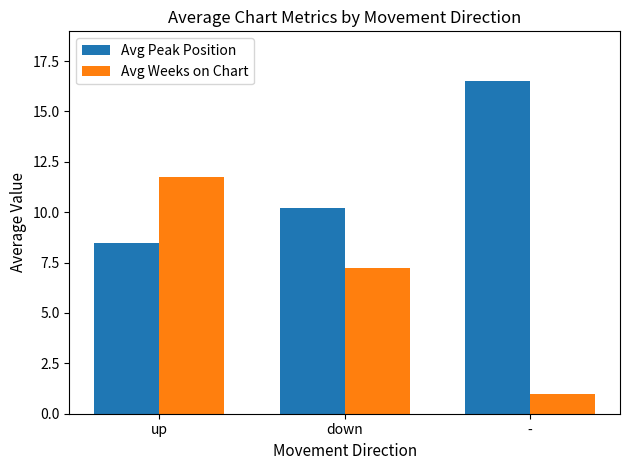

What are all the series names shown in the legend?

Avg Peak Position, Avg Weeks on Chart